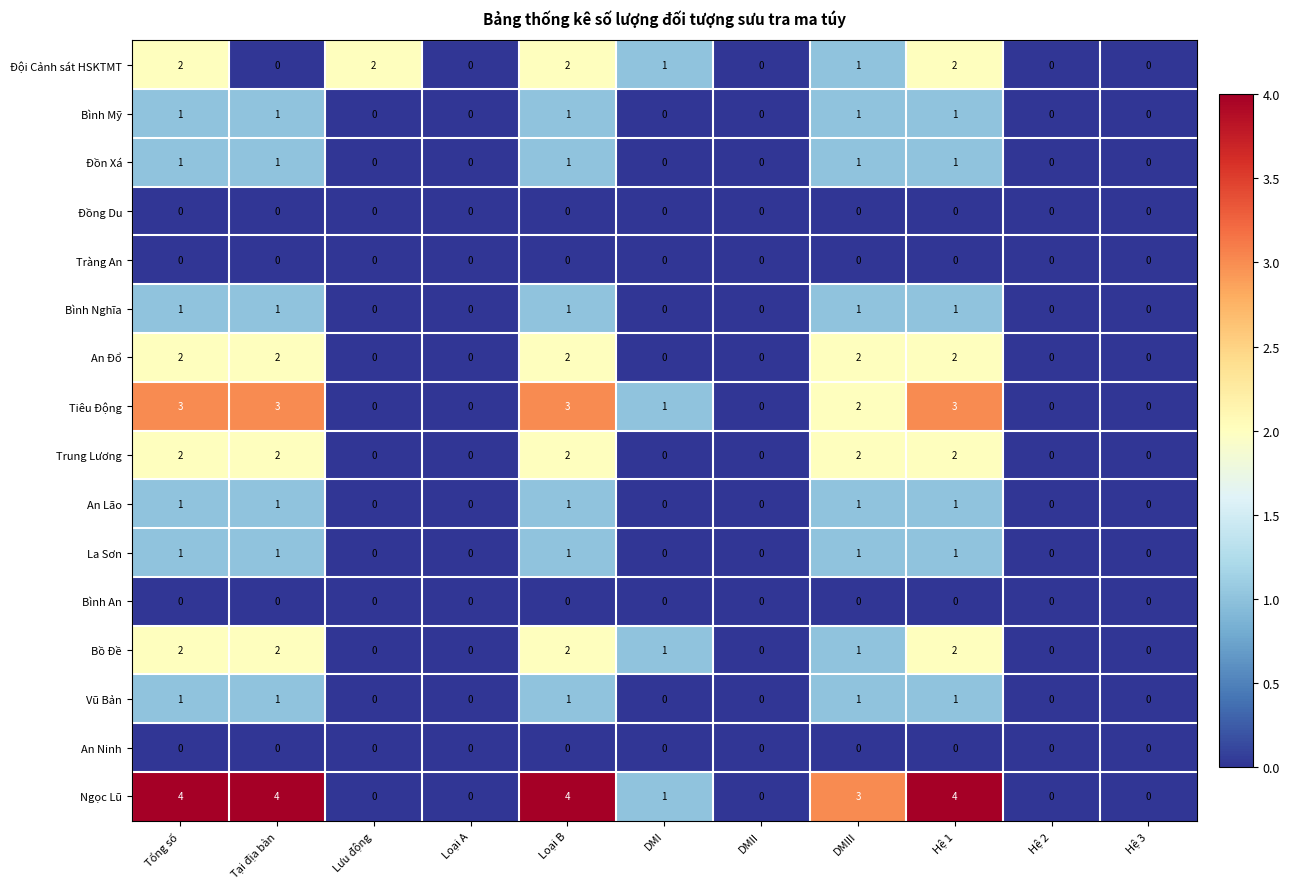

What is the total value across all series at DMI?

4